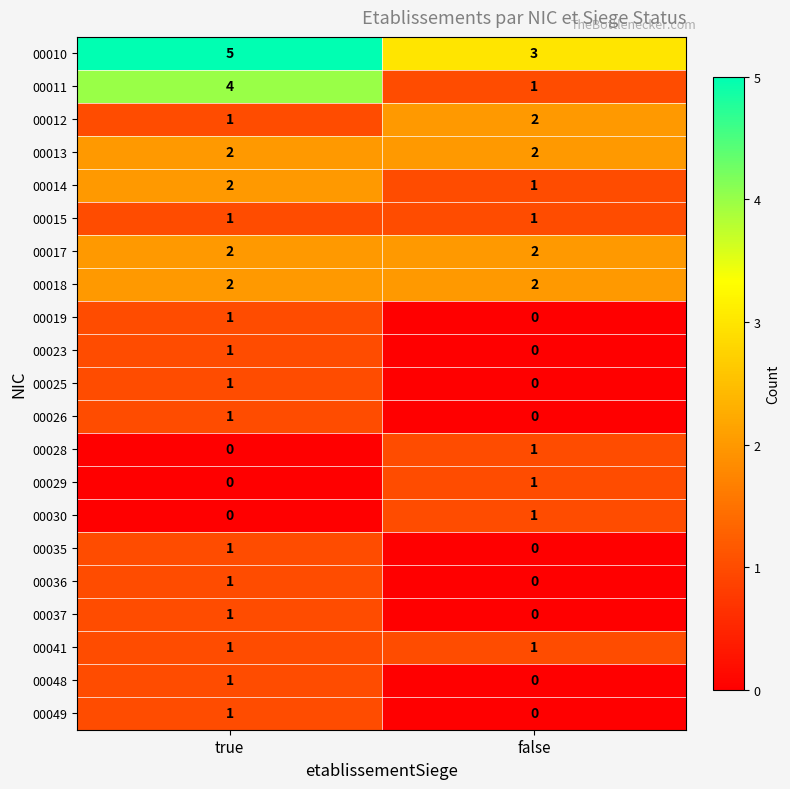

Which label corresponds to the largest value in the chart?

true